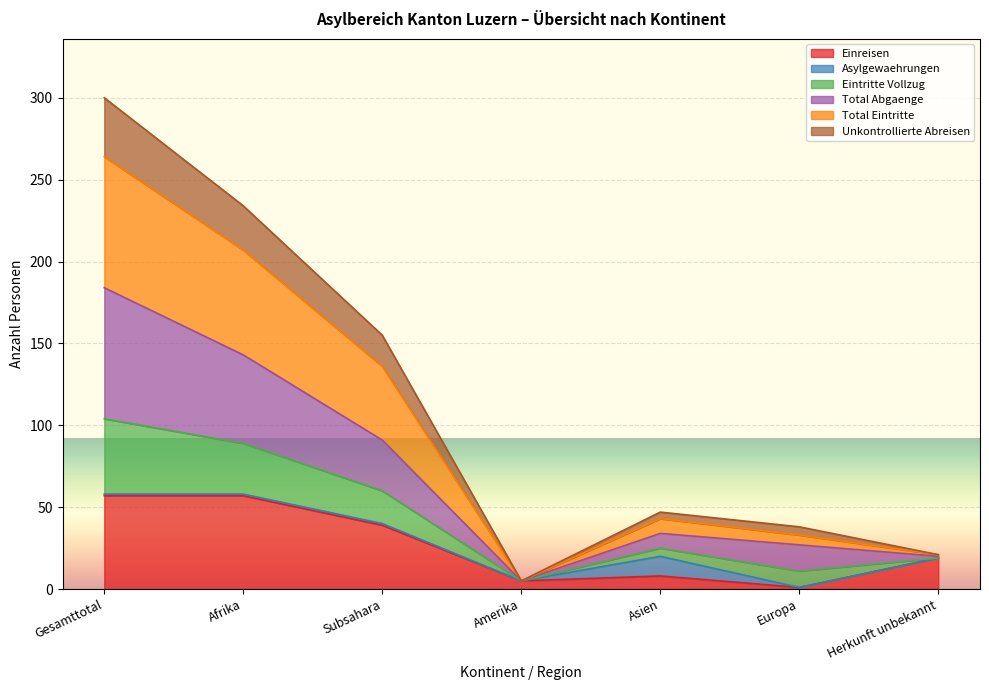

How many lines are shown in the chart?

6